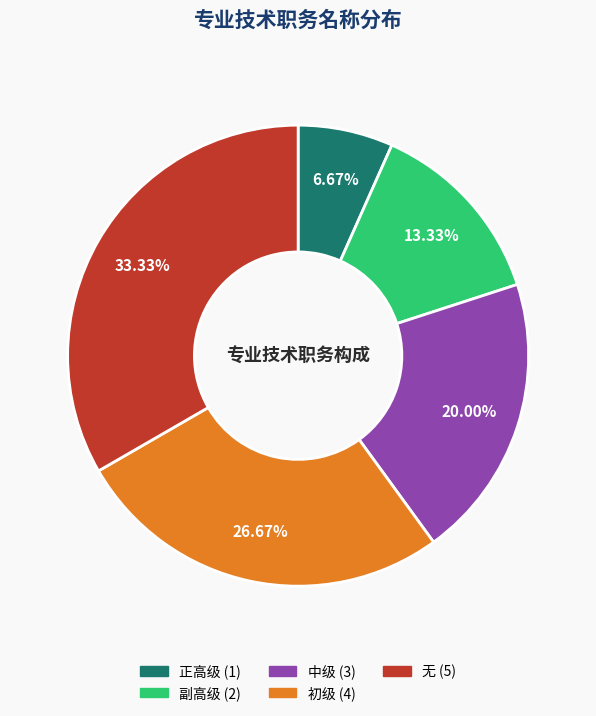

Between 正高级 and 副高级, which is larger?

副高级